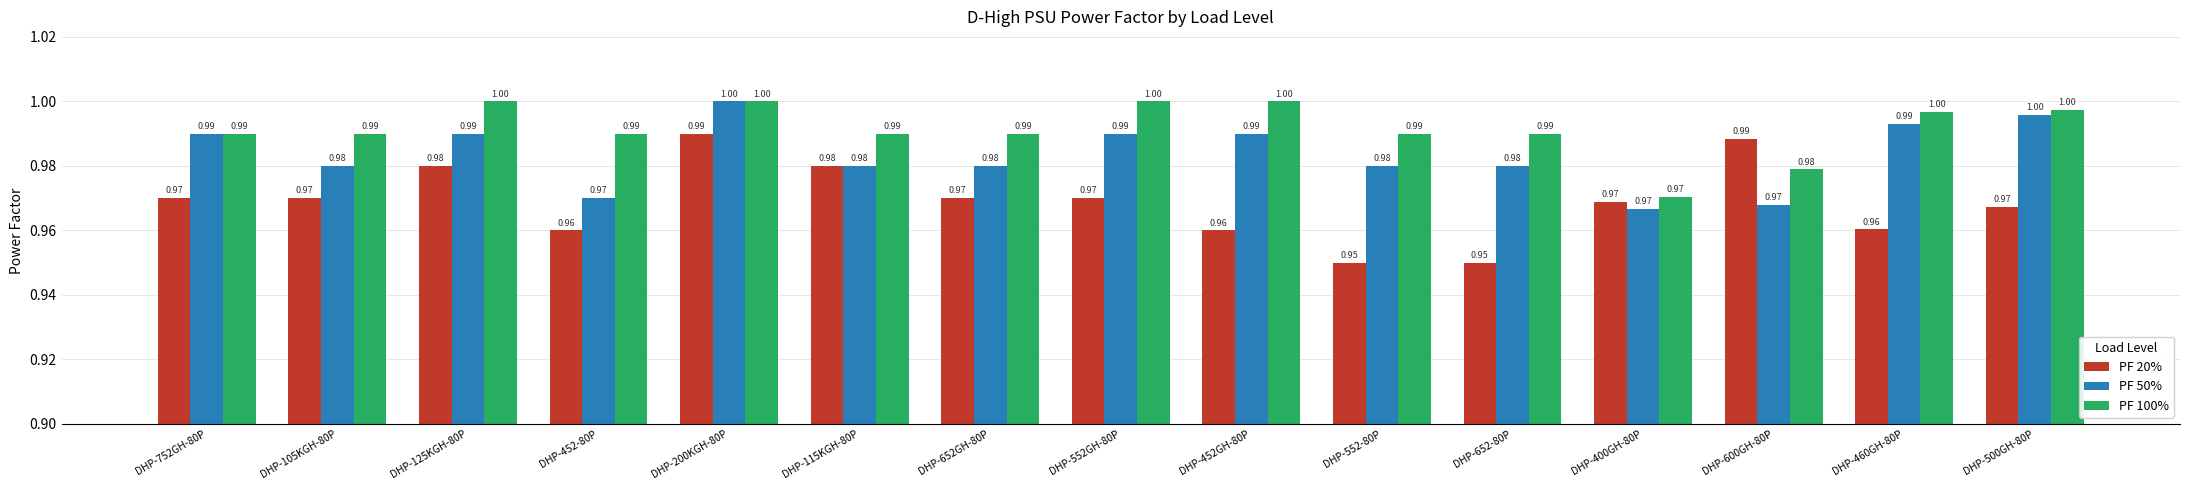

Which series has the largest total across all categories?

PF 100%